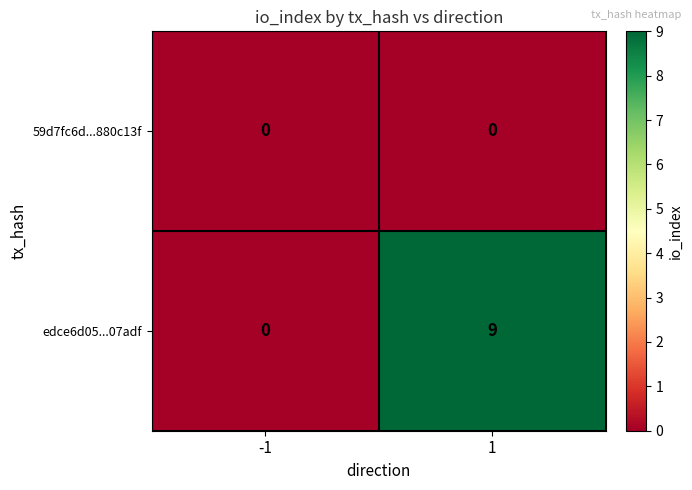

Rank the series by their maximum value, from highest to lowest.

edce6d05...07adf, 59d7fc6d...880c13f